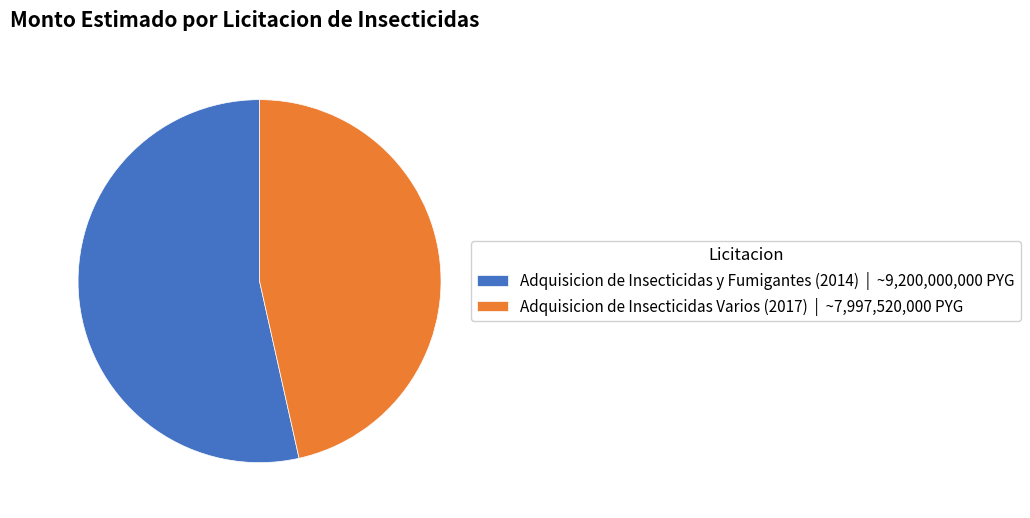

What is the majority slice?

Adquisicion de Insecticidas y Fumigantes (2014)